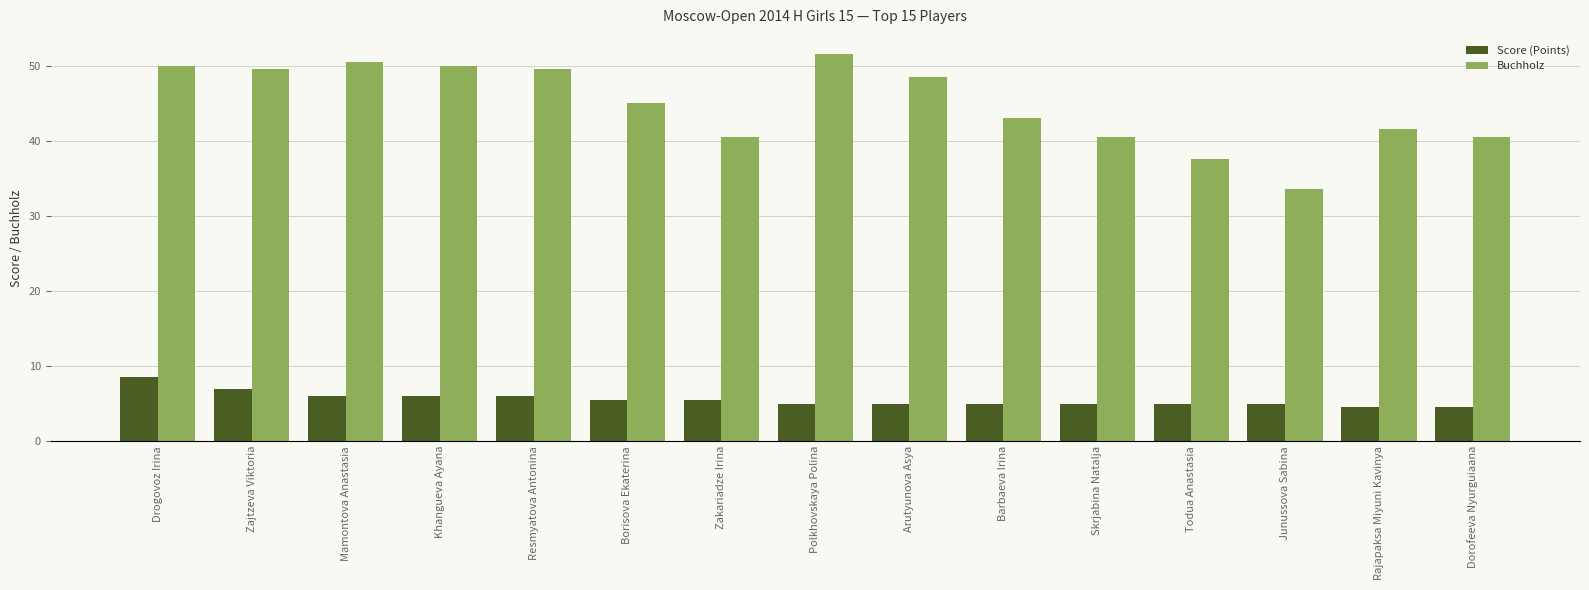

What position from the left is Junussova Sabina?

13